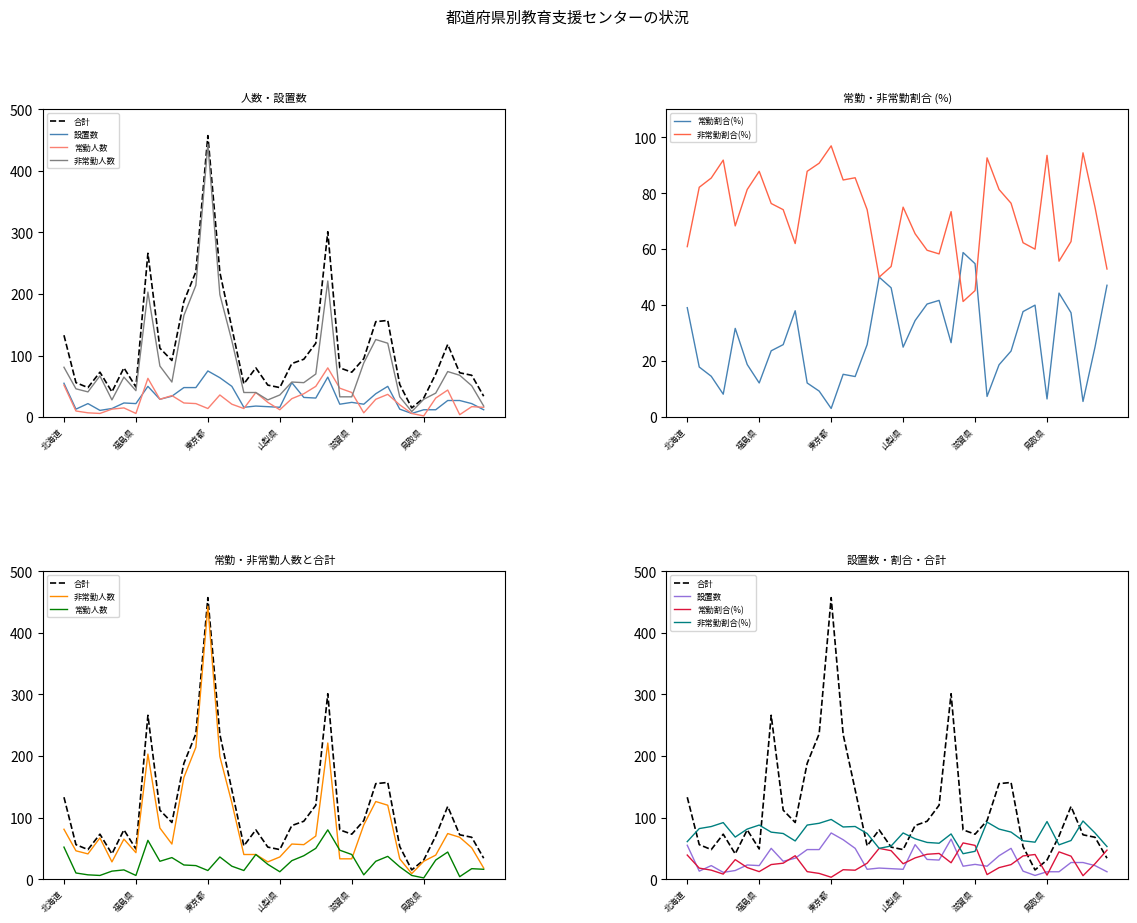

How many lines are shown in the chart?

6